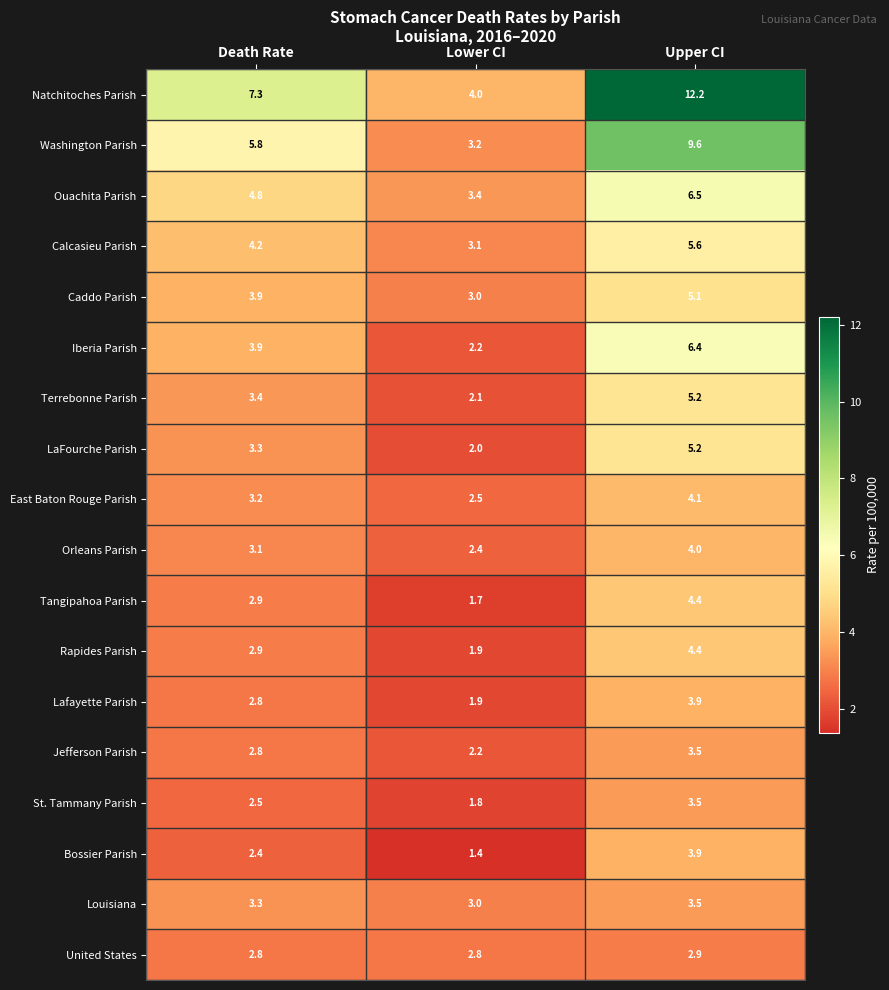

The Bossier Parish series shows 0.7 at Lower CI. True or false?

False